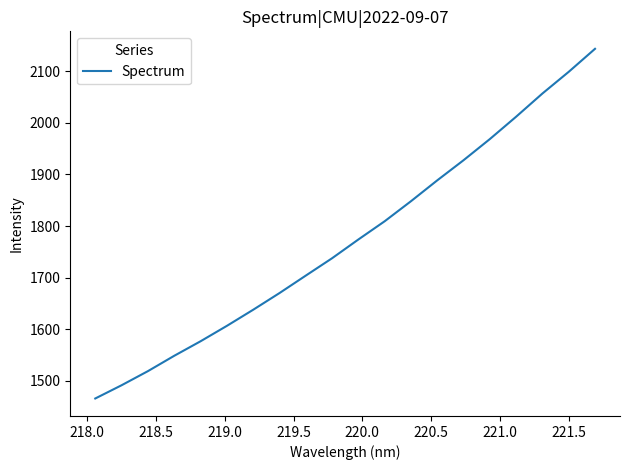

What is the greatest value displayed?

2143.4